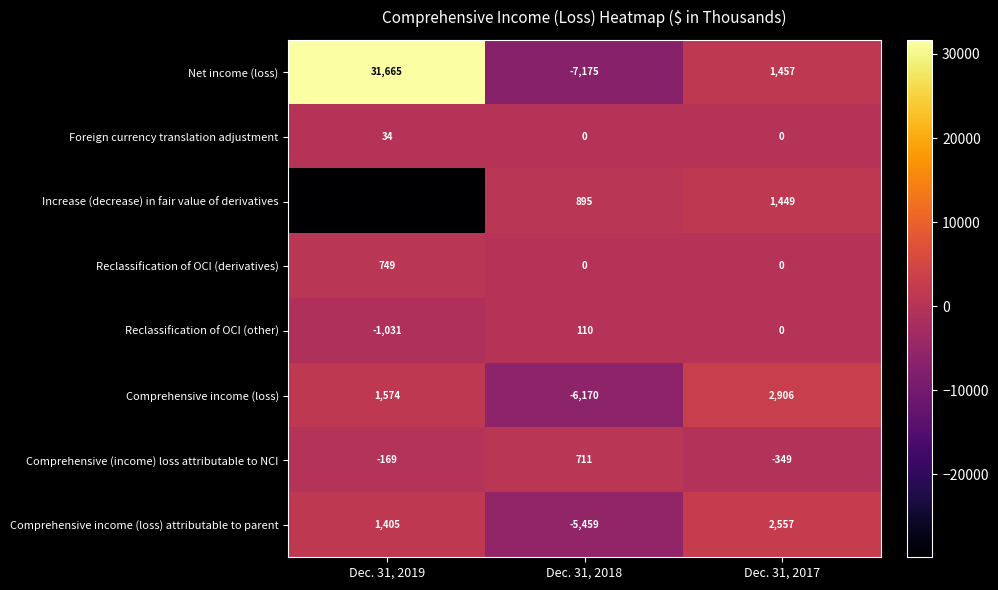

Reading left to right, list all the values displayed in this chart.

Net income (loss): Dec. 31, 2019=31665	Dec. 31, 2018=-7175	Dec. 31, 2017=1457
Foreign currency translation adjustment: Dec. 31, 2019=34	Dec. 31, 2018=0	Dec. 31, 2017=0
Increase (decrease) in fair value of derivatives: Dec. 31, 2019=-29843	Dec. 31, 2018=895	Dec. 31, 2017=1449
Reclassification of OCI (derivatives): Dec. 31, 2019=749	Dec. 31, 2018=0	Dec. 31, 2017=0
Reclassification of OCI (other): Dec. 31, 2019=-1031	Dec. 31, 2018=110	Dec. 31, 2017=0
Comprehensive income (loss): Dec. 31, 2019=1574	Dec. 31, 2018=-6170	Dec. 31, 2017=2906
Comprehensive (income) loss attributable to NCI: Dec. 31, 2019=-169	Dec. 31, 2018=711	Dec. 31, 2017=-349
Comprehensive income (loss) attributable to parent: Dec. 31, 2019=1405	Dec. 31, 2018=-5459	Dec. 31, 2017=2557